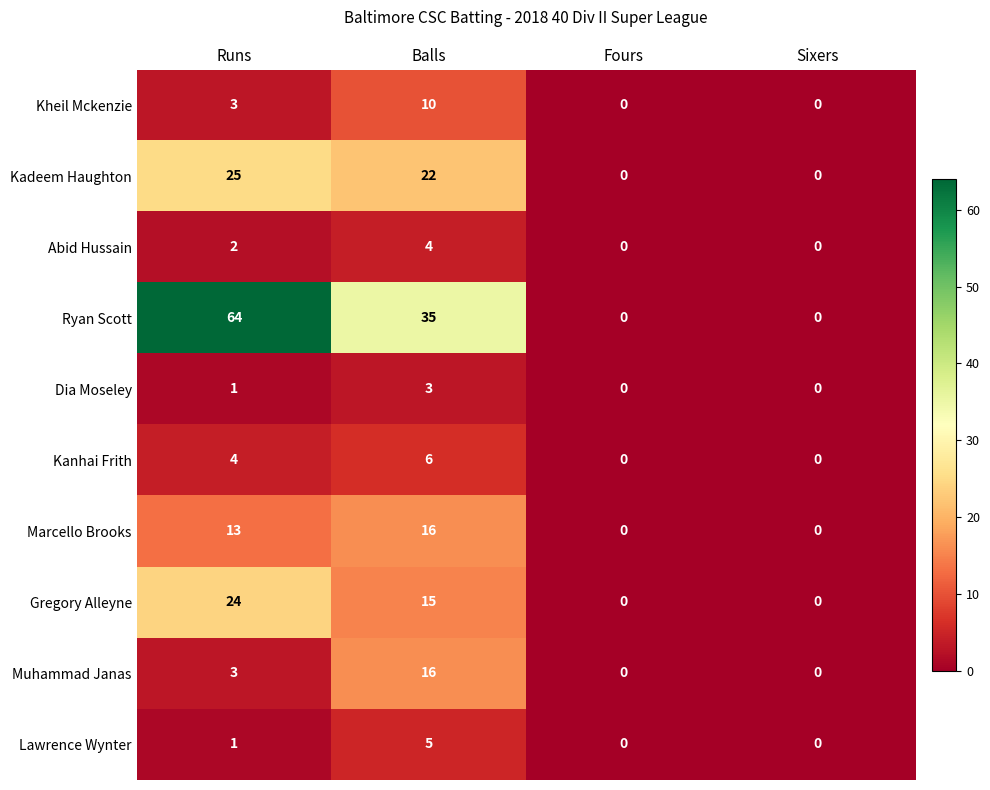

At which label is Dia Moseley closest to 1?

Runs